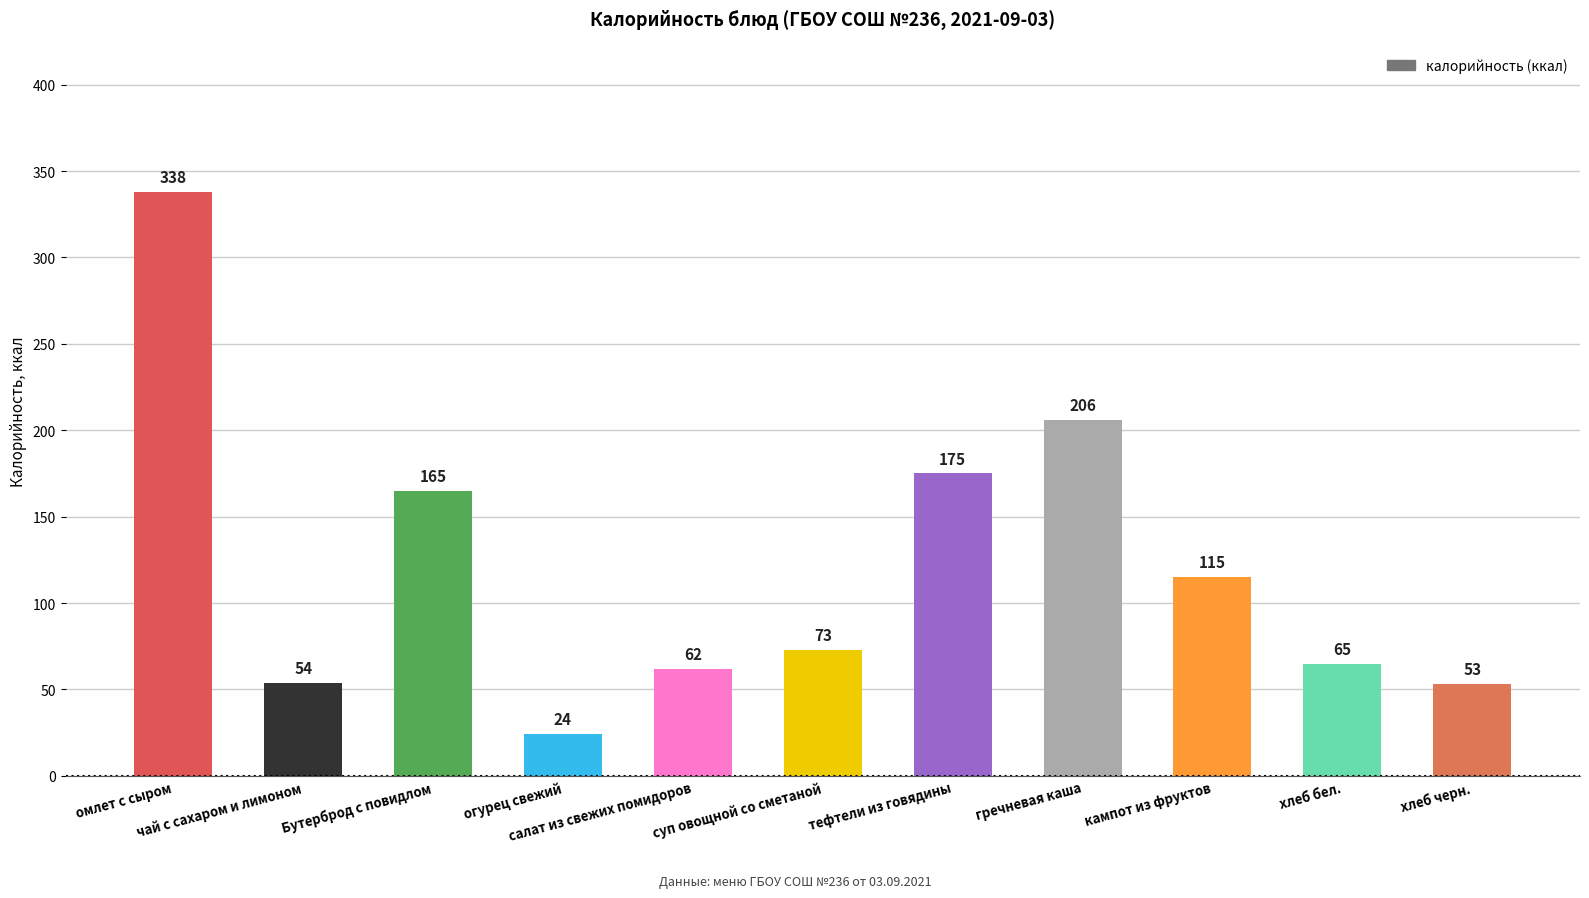

List the labels in order of value, largest first.

омлет с сыром, гречневая каша, тефтели из говядины, Бутерброд с повидлом, кампот из фруктов, суп овощной со сметаной, хлеб бел., салат из свежих помидоров, чай с сахаром и лимоном, хлеб черн., огурец свежий